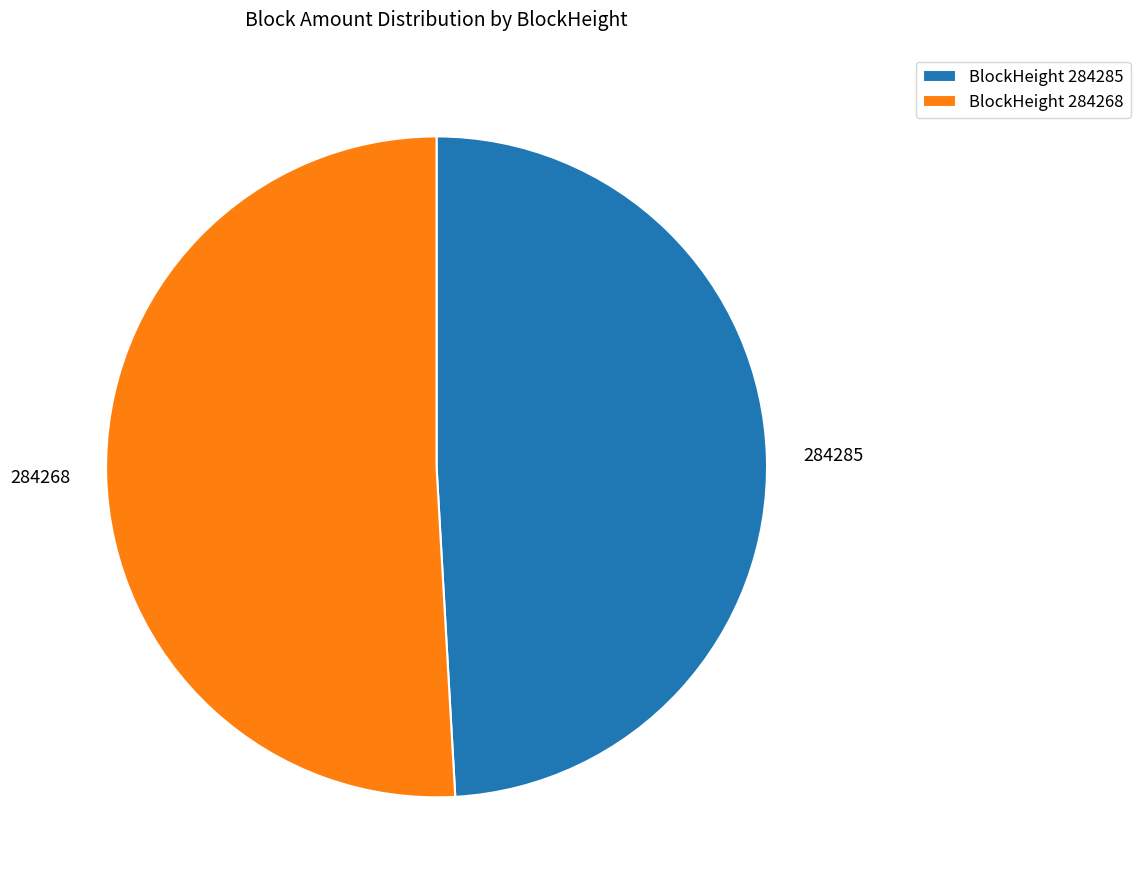

What is the smallest slice in the pie chart?

284285